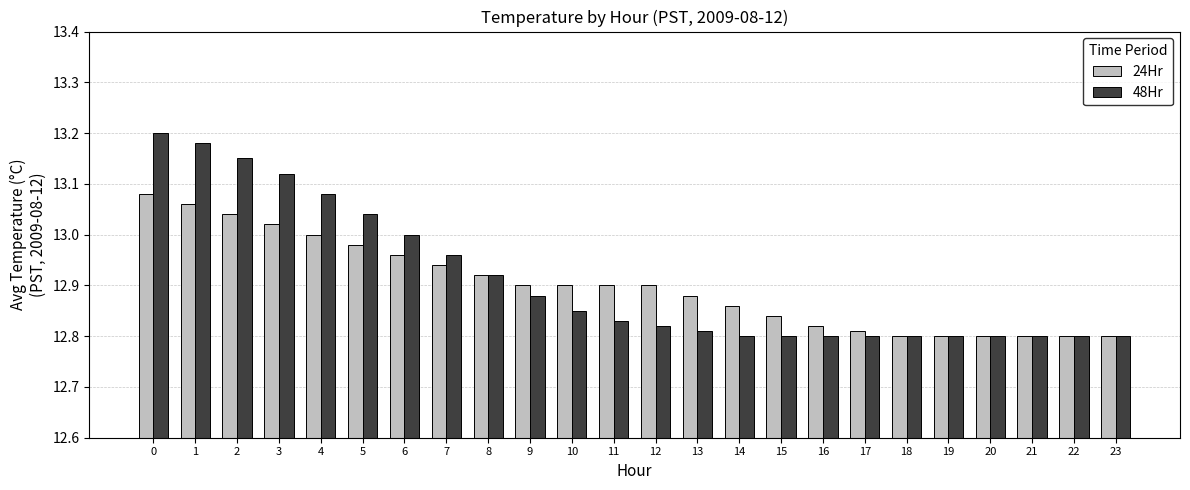

Rank the series by their maximum value, from lowest to highest.

24Hr, 48Hr